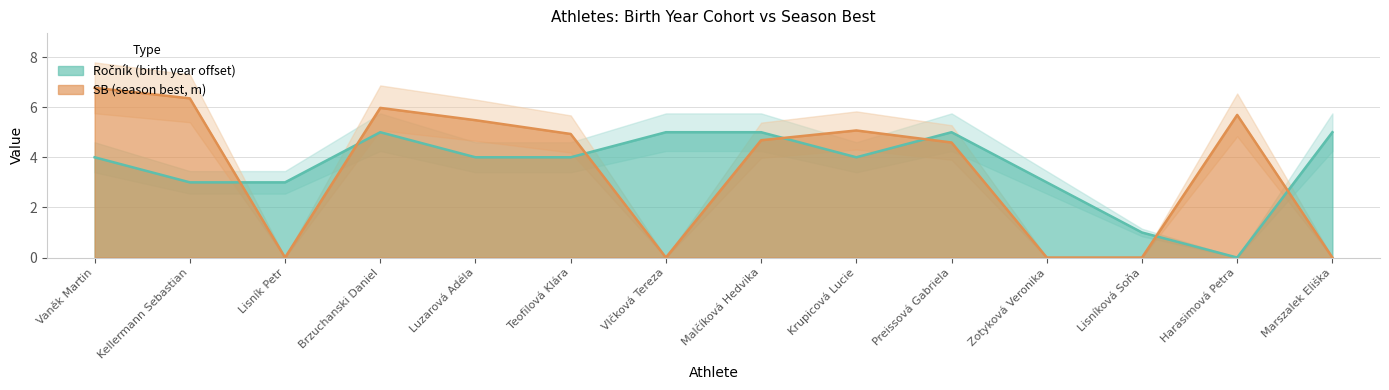

Rank the categories by value from highest to lowest.

Vaněk Martin, Kellermann Sebastian, Brzuchanski Daniel, Harasimová Petra, Luzarová Adéla, Krupicová Lucie, Teofilová Klára, Malčíková Hedvika, Preissová Gabriela, Lisník Petr, Vlčková Tereza, Zotyková Veronika, Lisníková Soňa, Marszalek Eliška